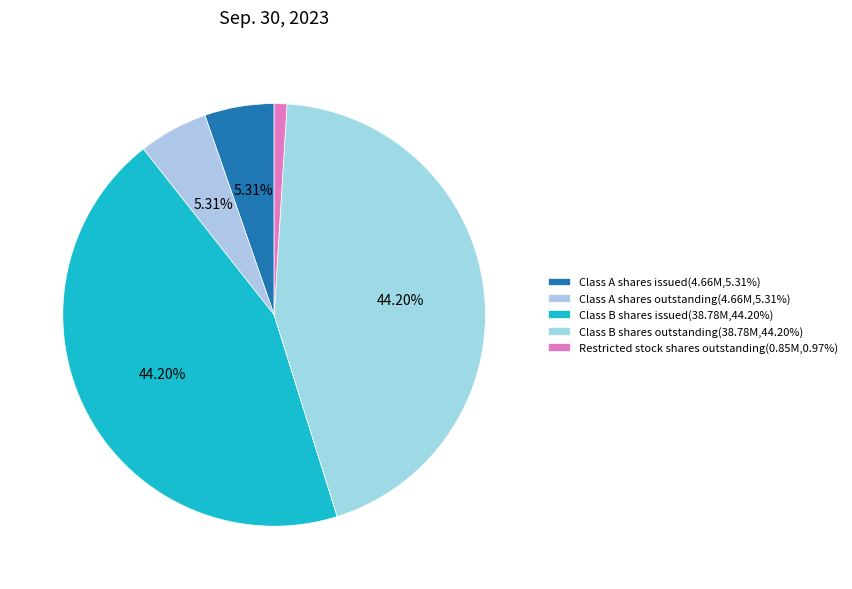

What portion of the pie excludes Class A shares issued?

94.7%